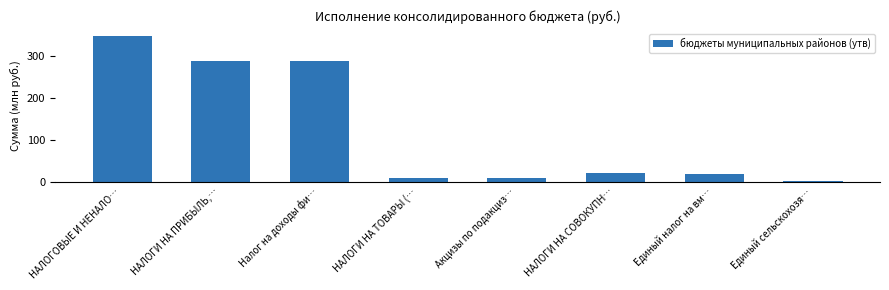

What is the label of the 3rd bar from the right?

НАЛОГИ НА СОВОКУПН…